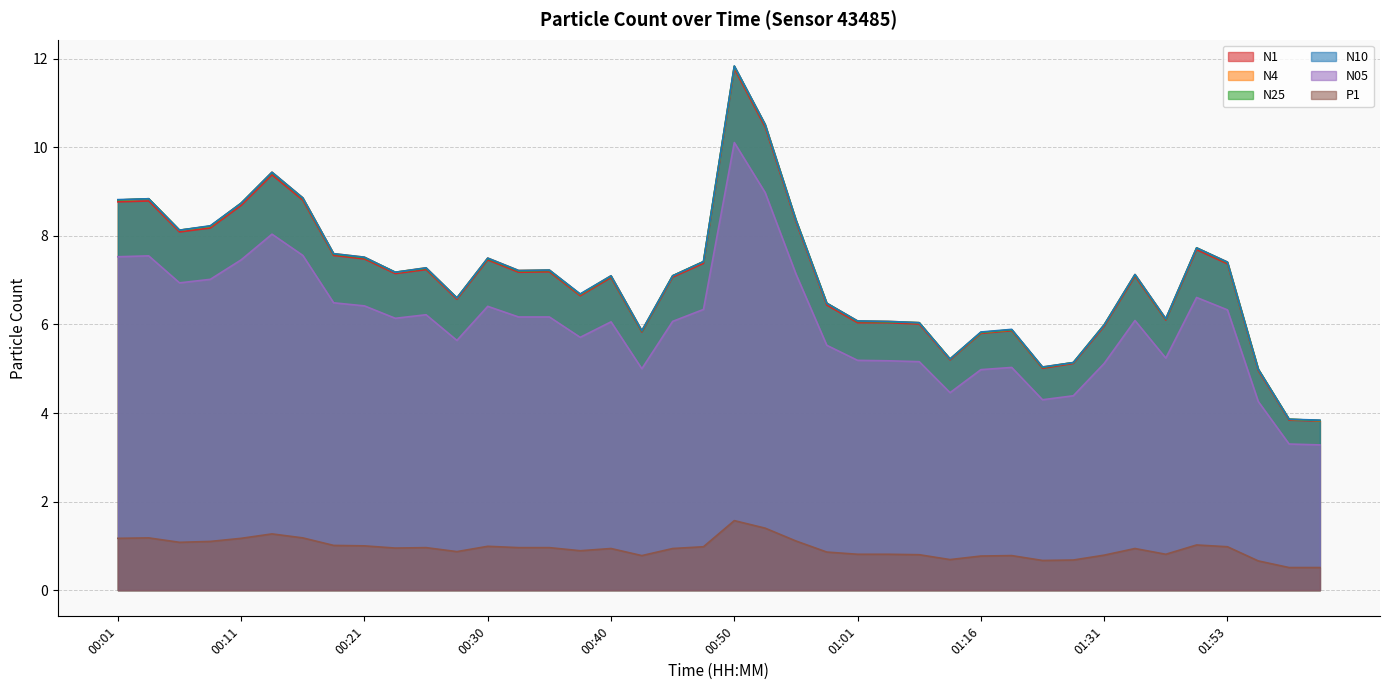

At how many categories does at least one series exceed 9?

3